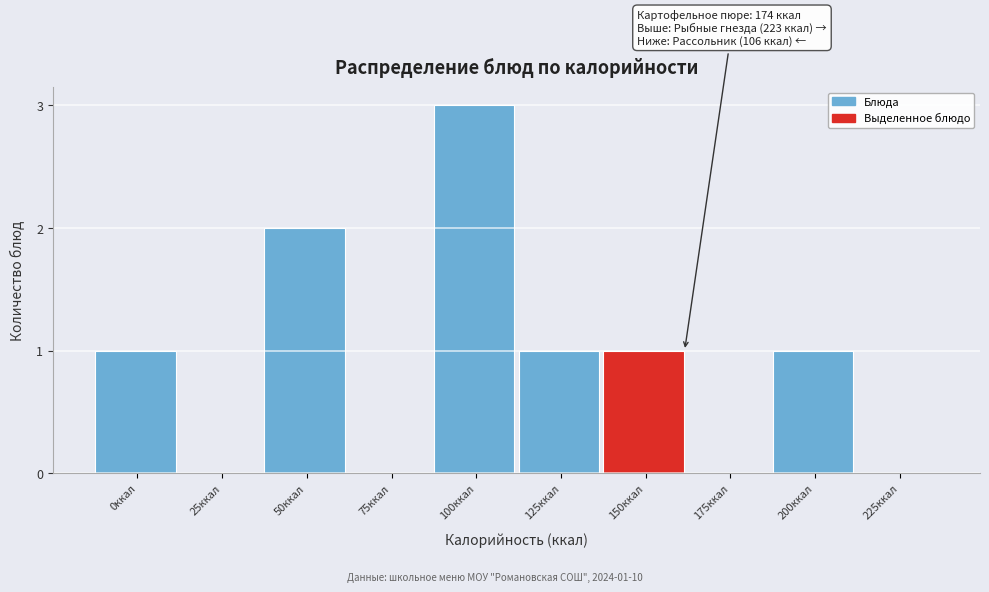

Reading left to right, what are all the values shown in this chart?

0ккал=1	25ккал=0	50ккал=2	75ккал=0	100ккал=3	125ккал=1	150ккал=1	175ккал=0	200ккал=1	225ккал=0